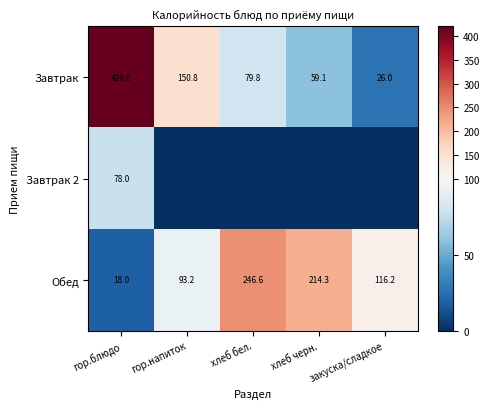

At which label does Обед first exceed 116?

хлеб бел.